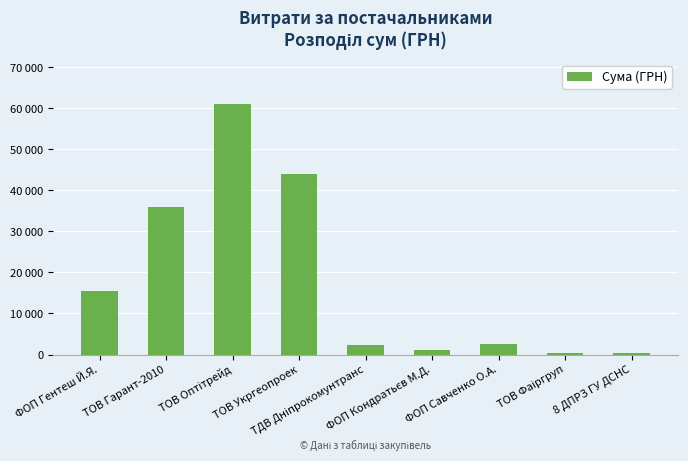

Are the bars grouped side by side (vs. stacked)?

No